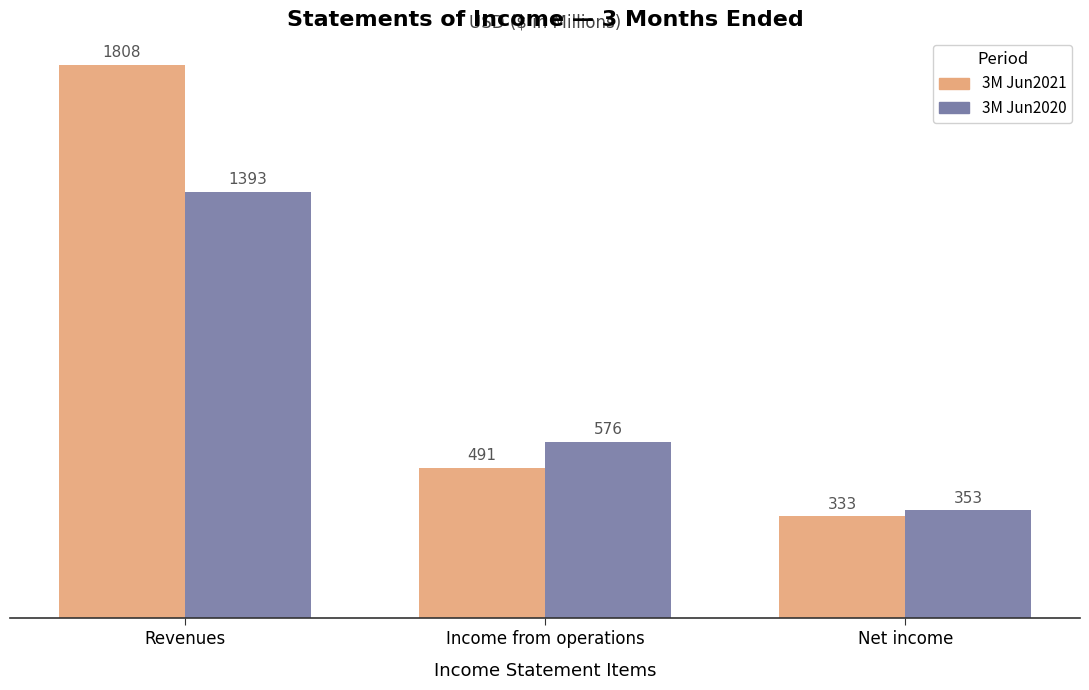

Which series has the largest range (max minus min)?

3M Jun2021